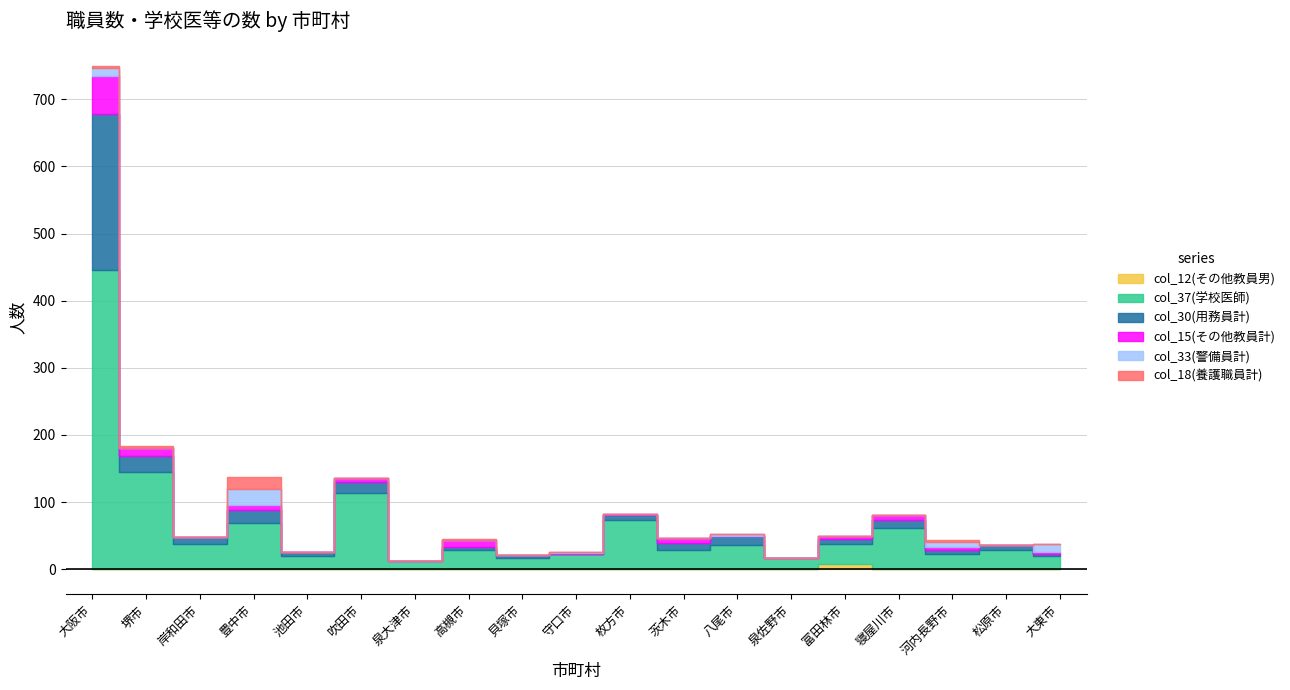

What is the label of the 6th point from the right?

泉佐野市